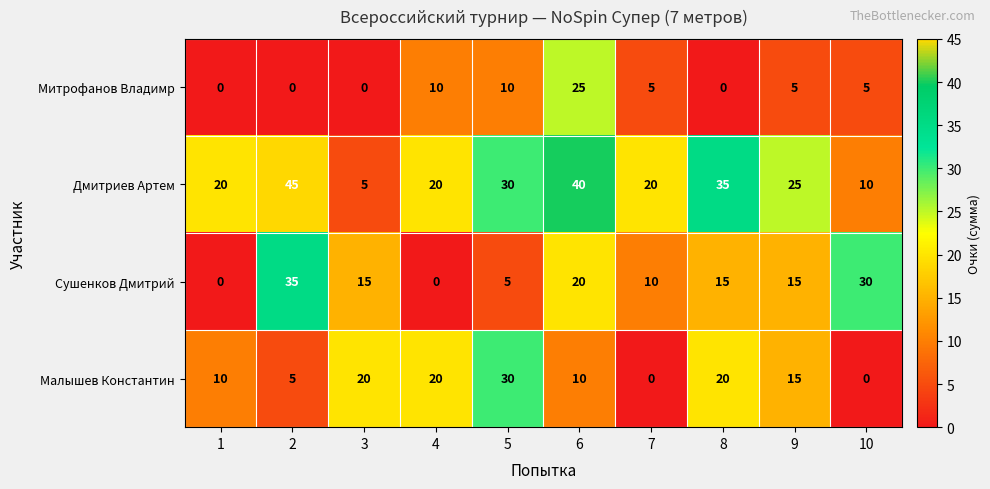

How many data points does each series have?

10